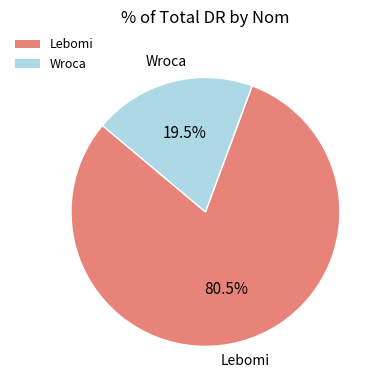

How many slices are in this pie chart?

2